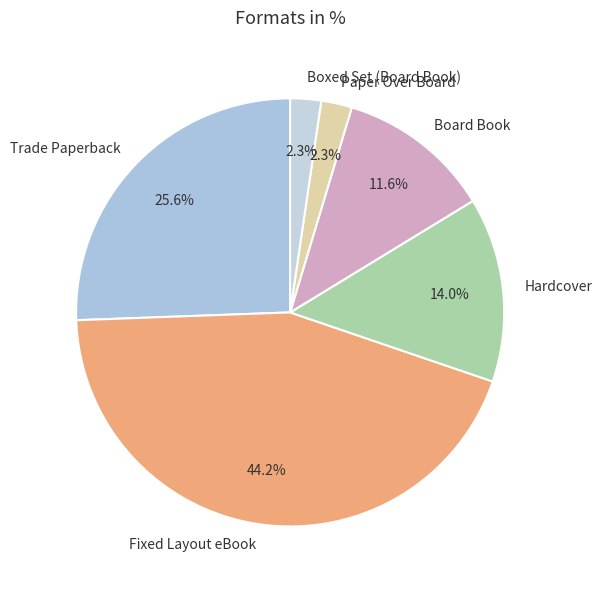

What is the largest slice in the pie chart?

Fixed Layout eBook